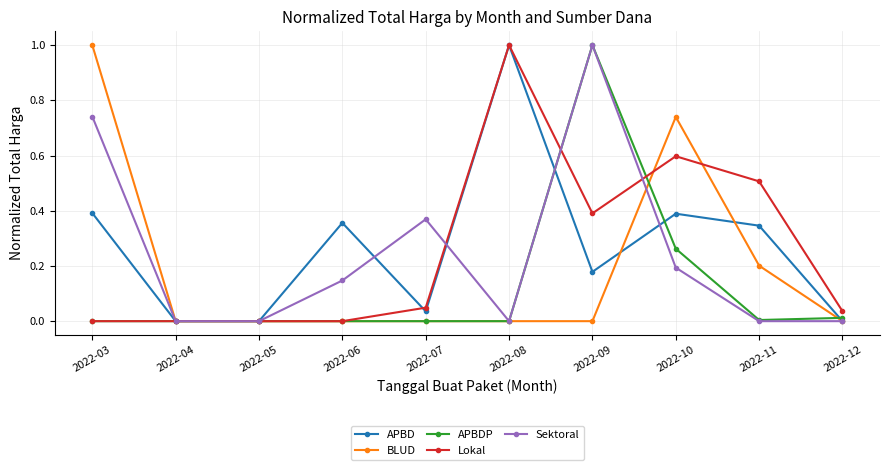

True or false: APBD and Lokal intersect in this chart.

True